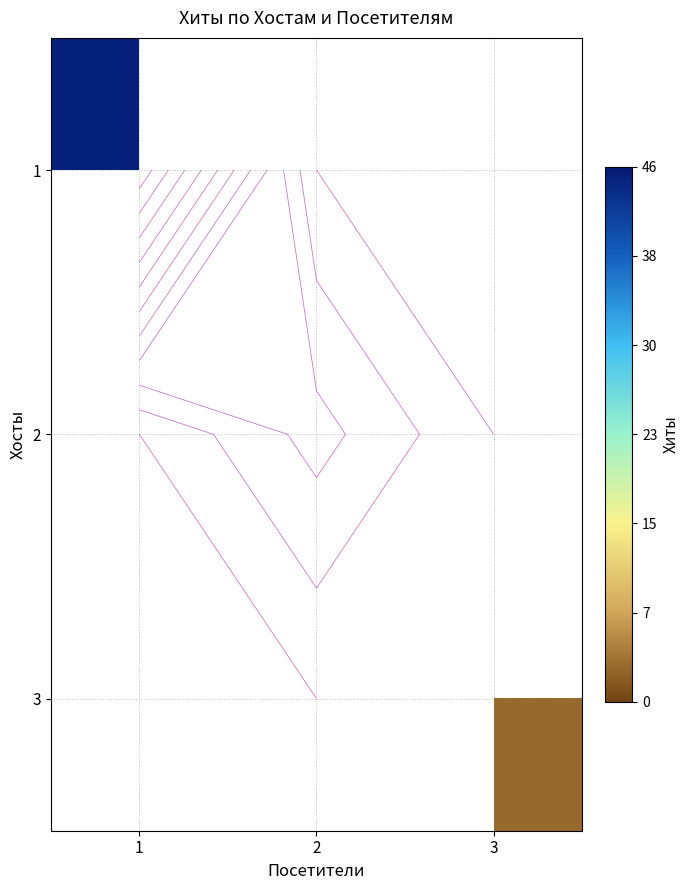

True or false: 2 has a value of 17.2 at 2.

False